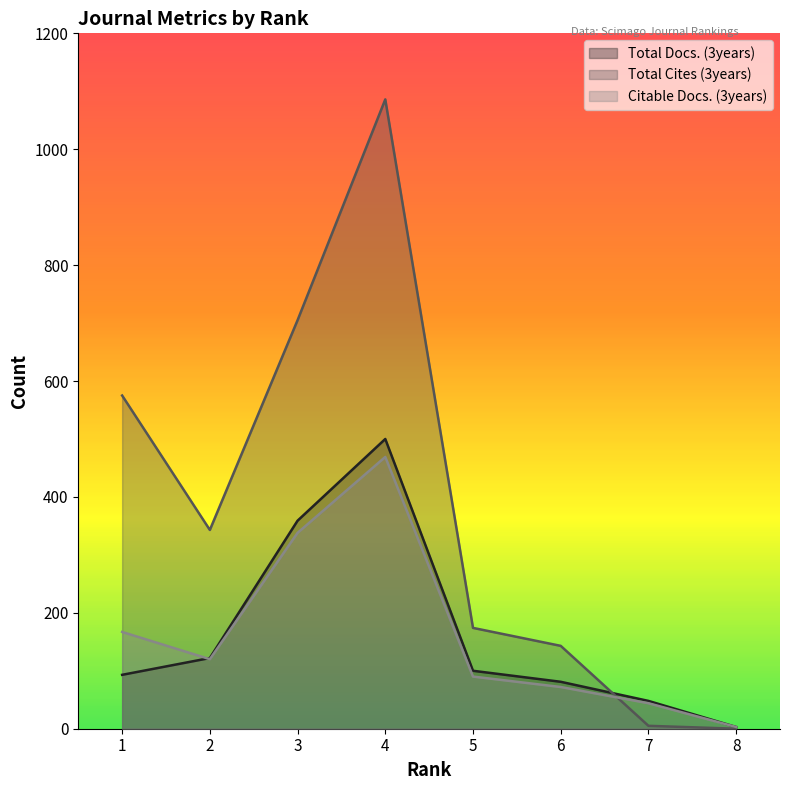

At which category is the sum across all series the highest?

4